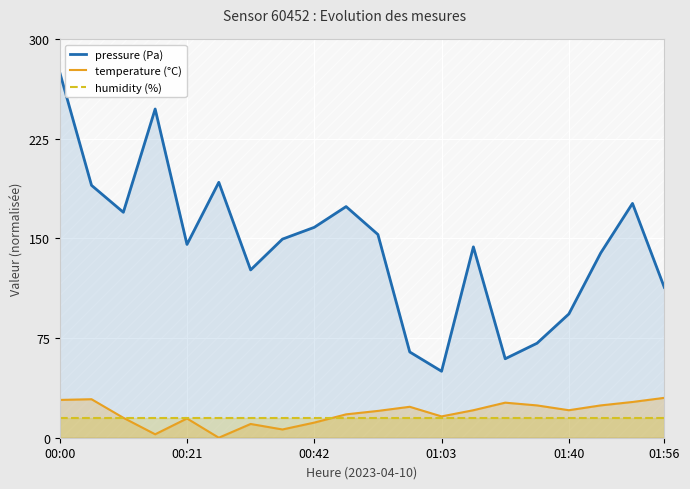

The temperature (°C) series shows 9.2 at 7. True or false?

False